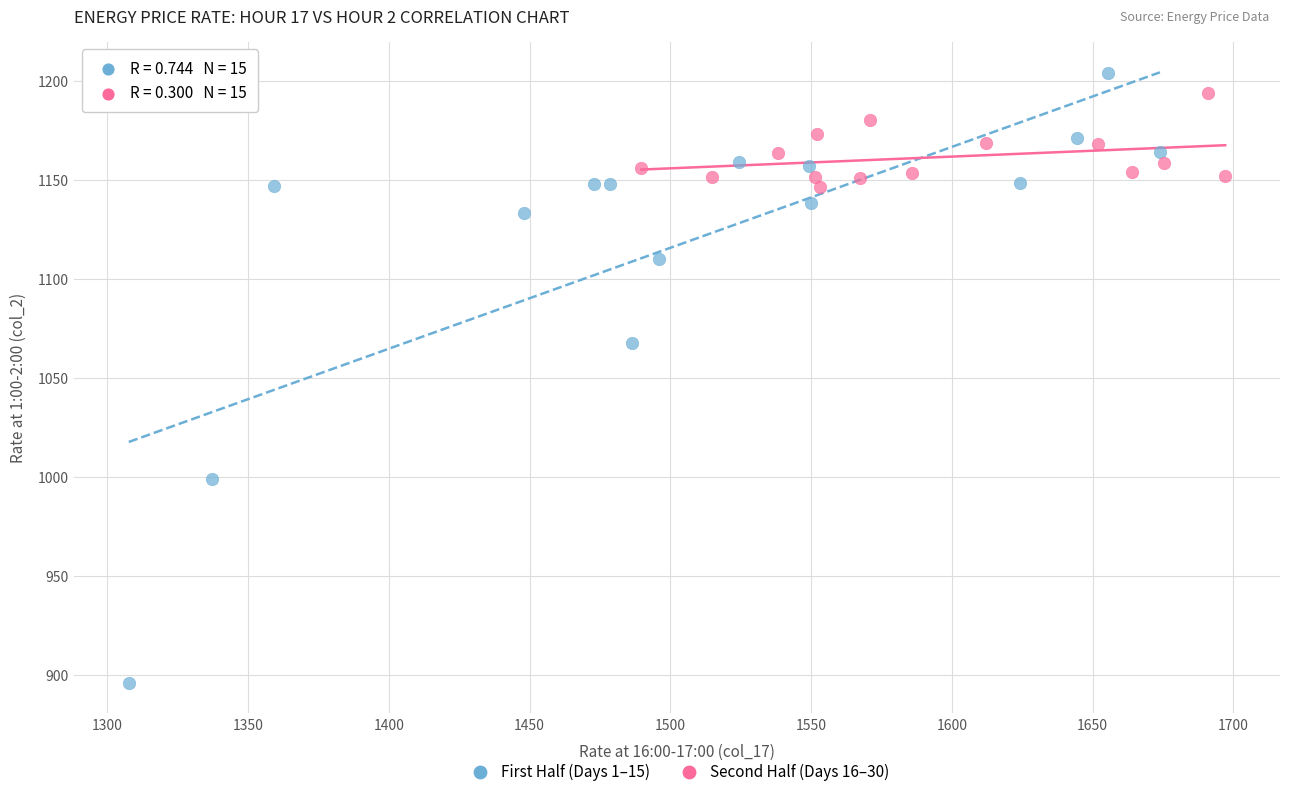

Which series has the widest spread of Y values?

First Half (Days 1–15)